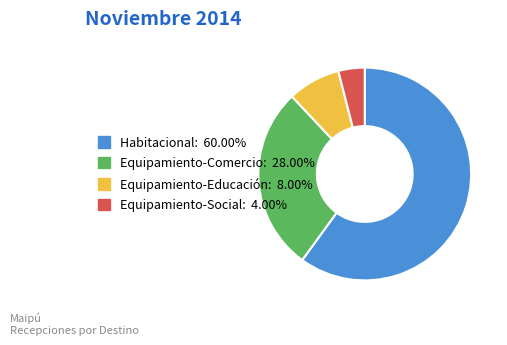

How many slices are in this pie chart?

4